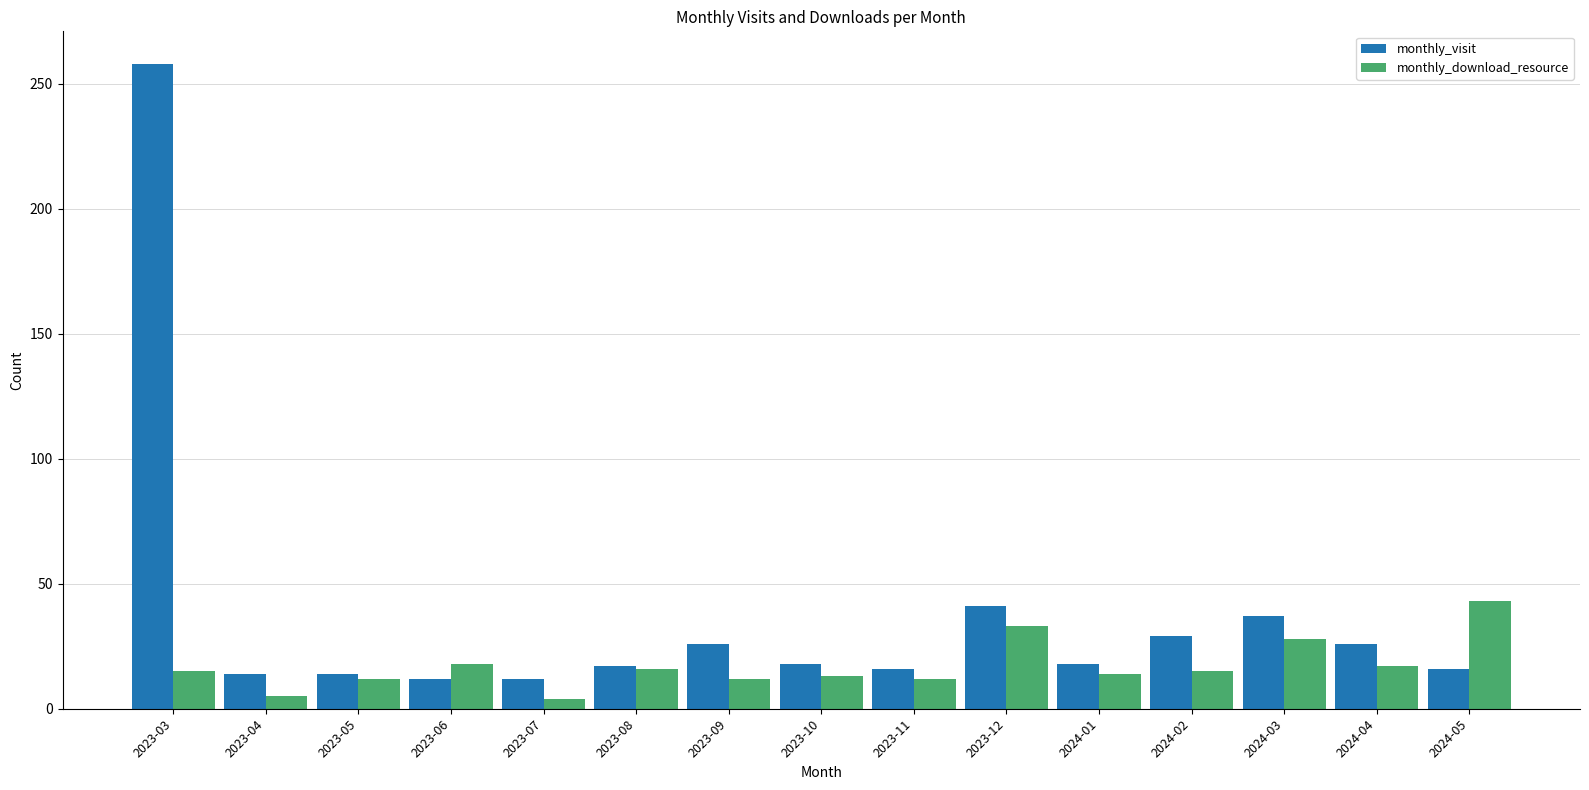

Which series has the largest total across all categories?

monthly_visit